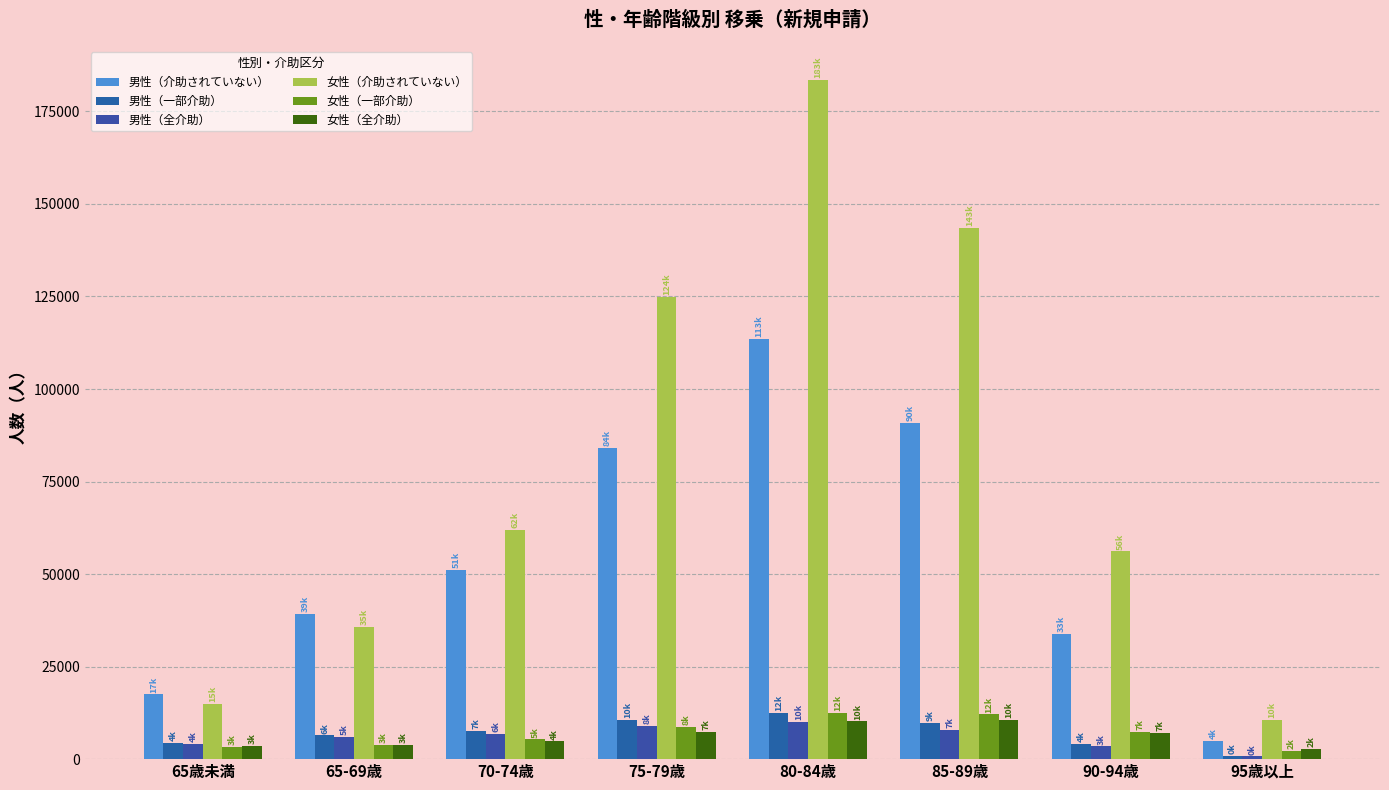

At 75-79歳, list the series in order from largest to smallest.

女性（介助されていない）, 男性（介助されていない）, 男性（一部介助）, 男性（全介助）, 女性（一部介助）, 女性（全介助）